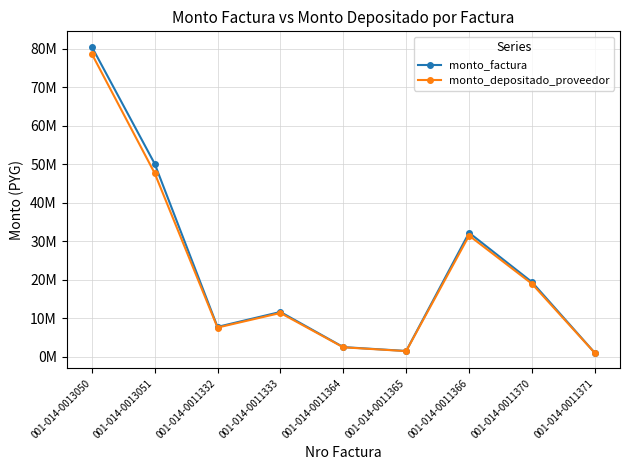

Does the chart have visible grid lines?

Yes